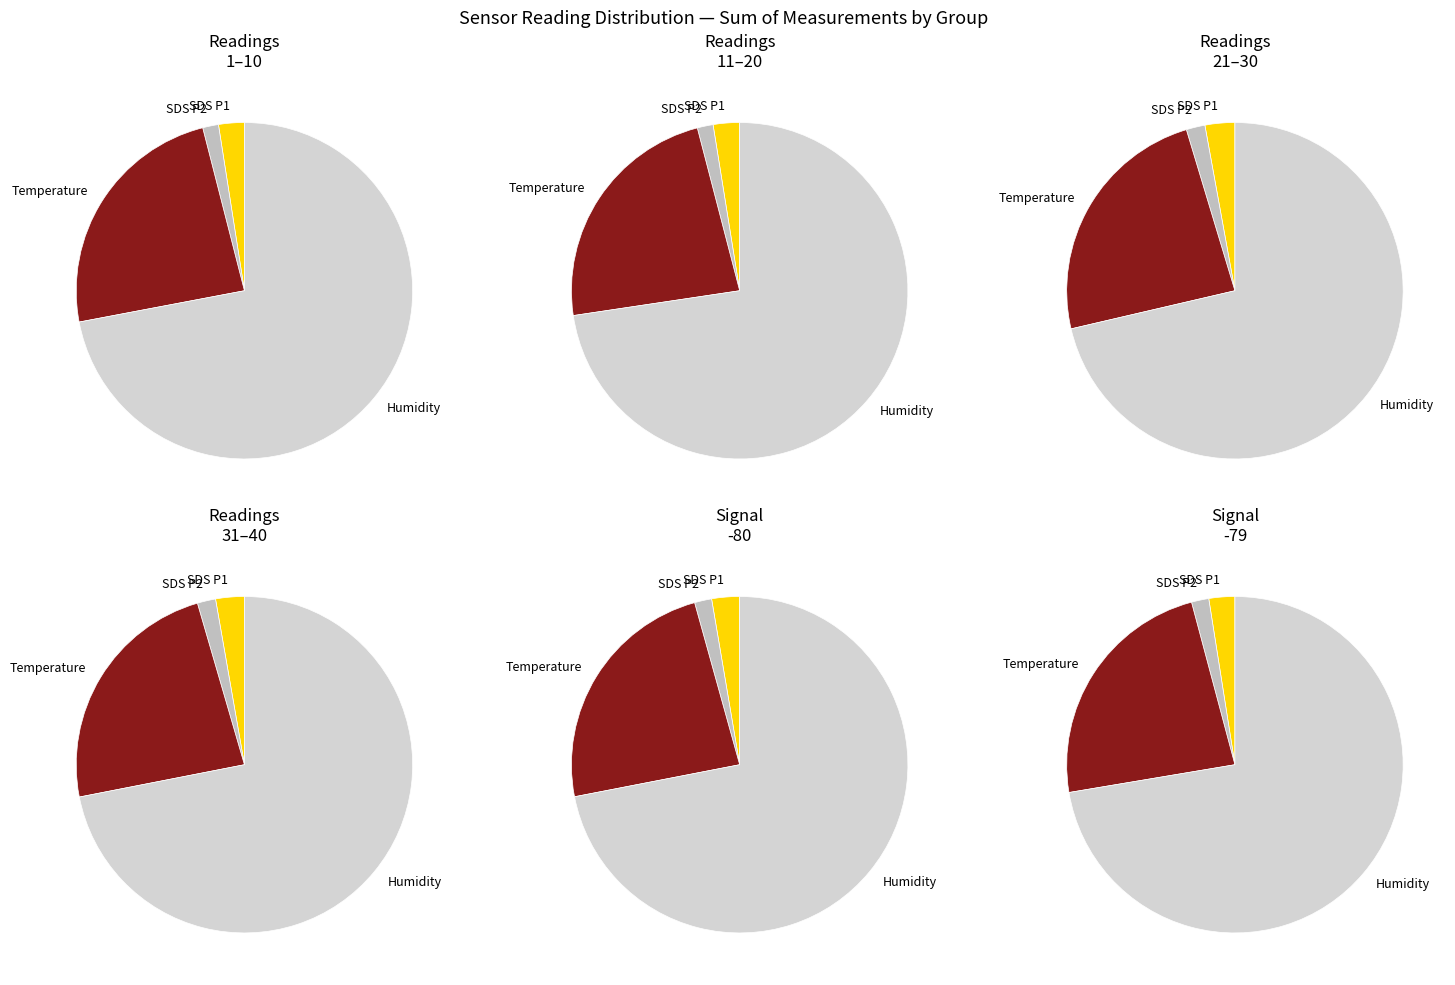

Combined, do 25 and 7 account for over 50%?

No